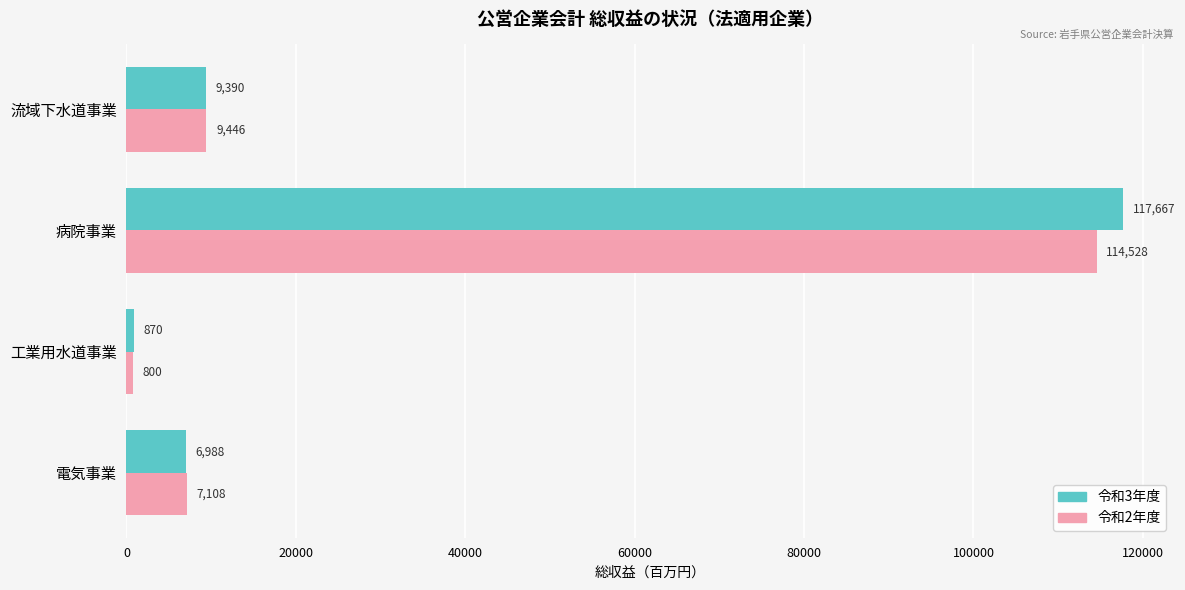

Which series has the largest range (max minus min)?

令和3年度